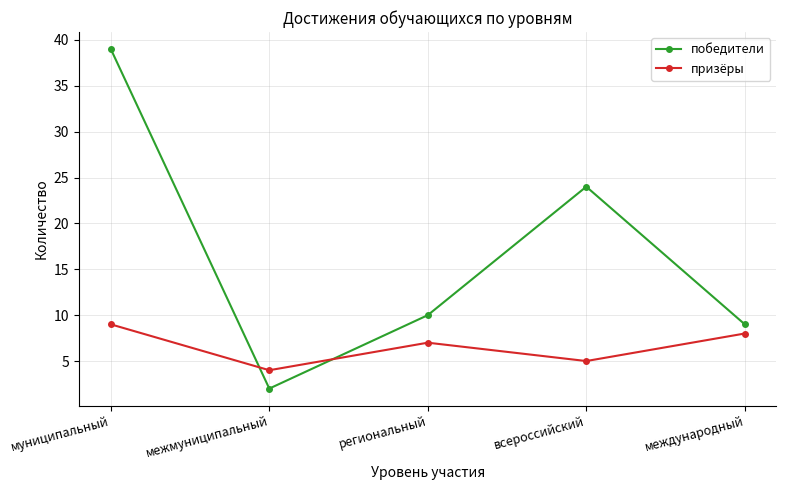

True or false: победители has a value of 0 at межмуниципальный.

False